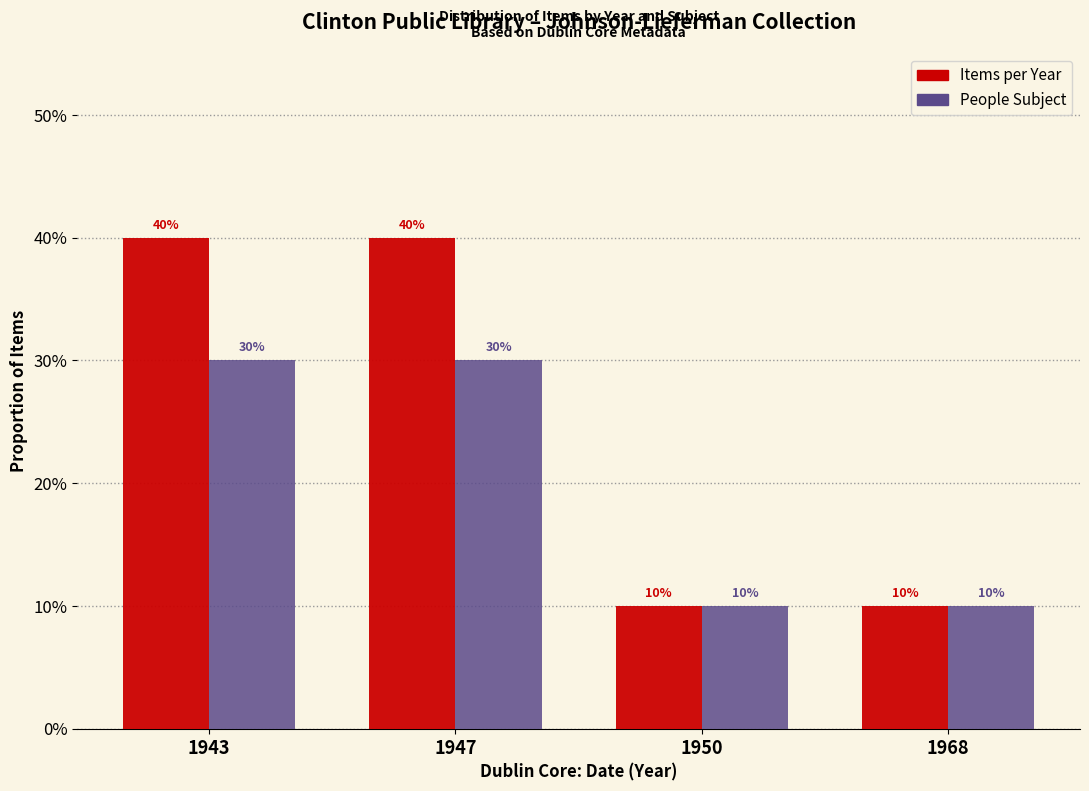

Reading left to right, list all the values displayed in this chart.

Items per Year: 1943=0.4	1947=0.4	1950=0.1	1968=0.1
People Subject: 1943=0.3	1947=0.3	1950=0.1	1968=0.1